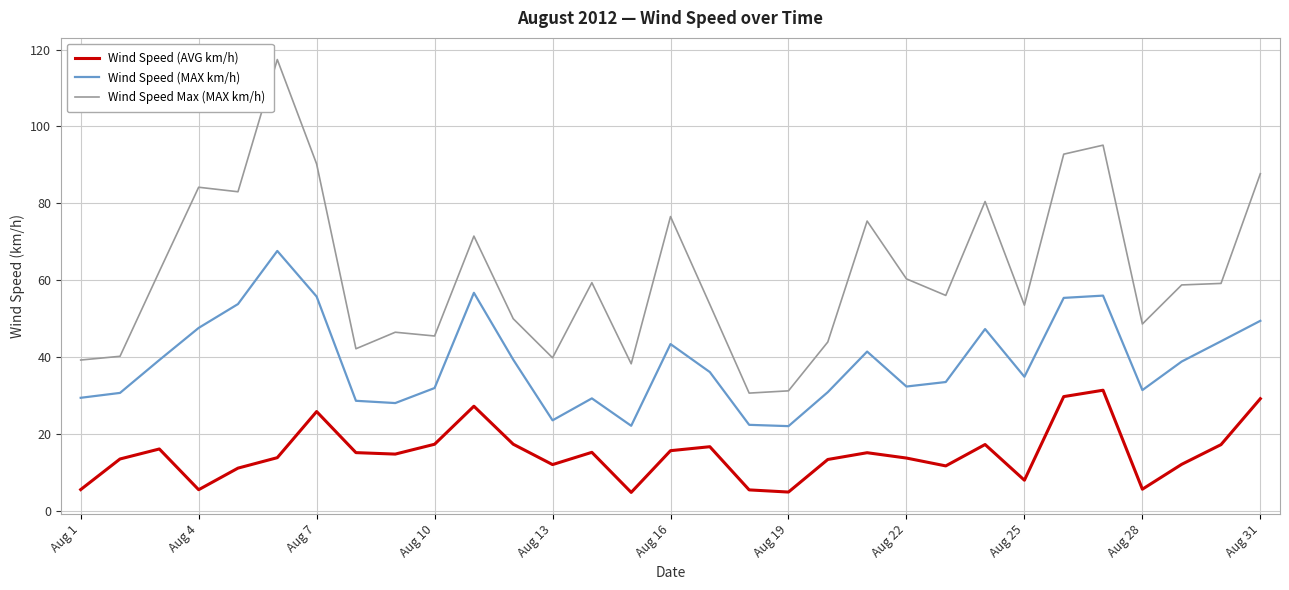

Count the number of data series in this chart.

3